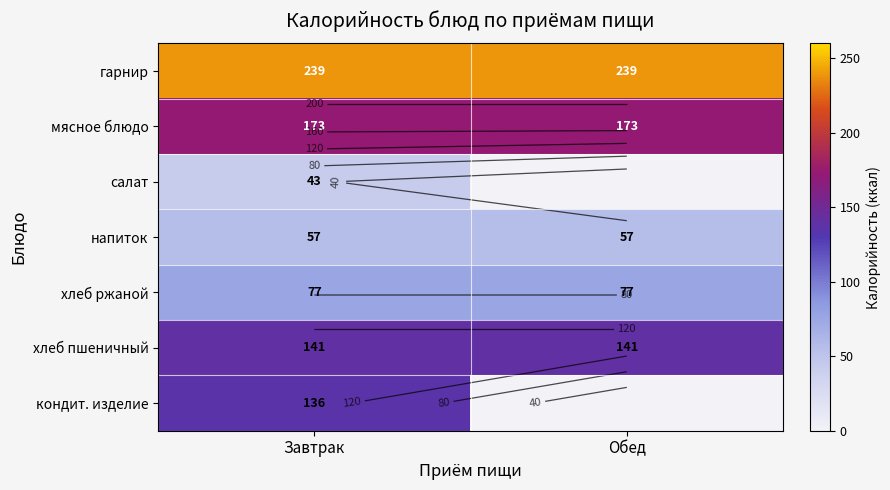

The салат series shows 63.0 at Завтрак. True or false?

False